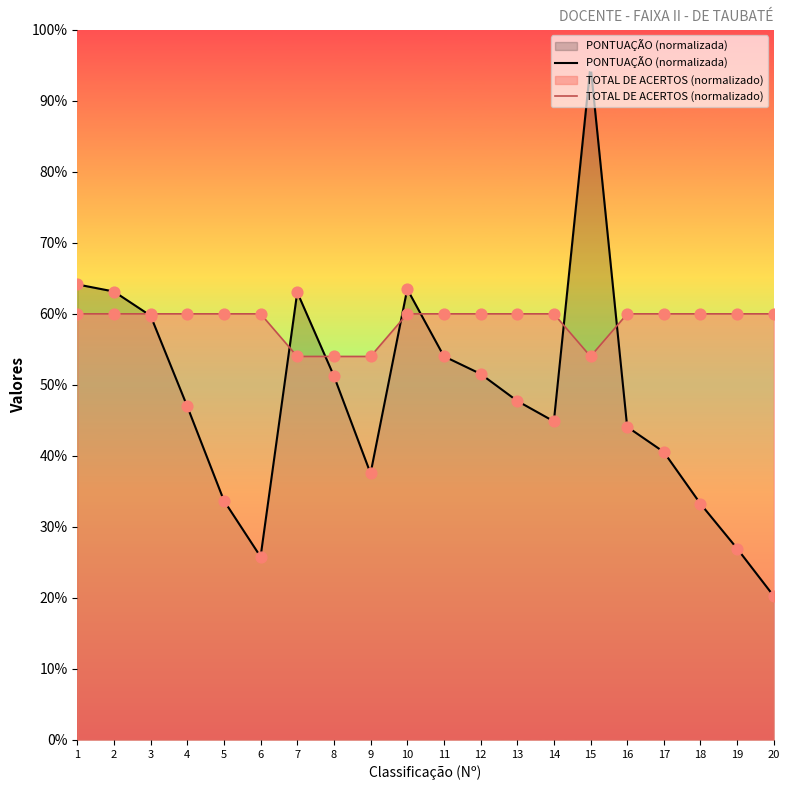

Which series reaches the maximum Y coordinate?

PONTUAÇÃO (normalizada)